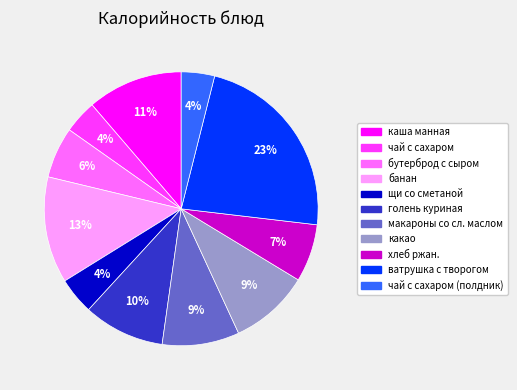

Is there a majority slice in this chart?

No